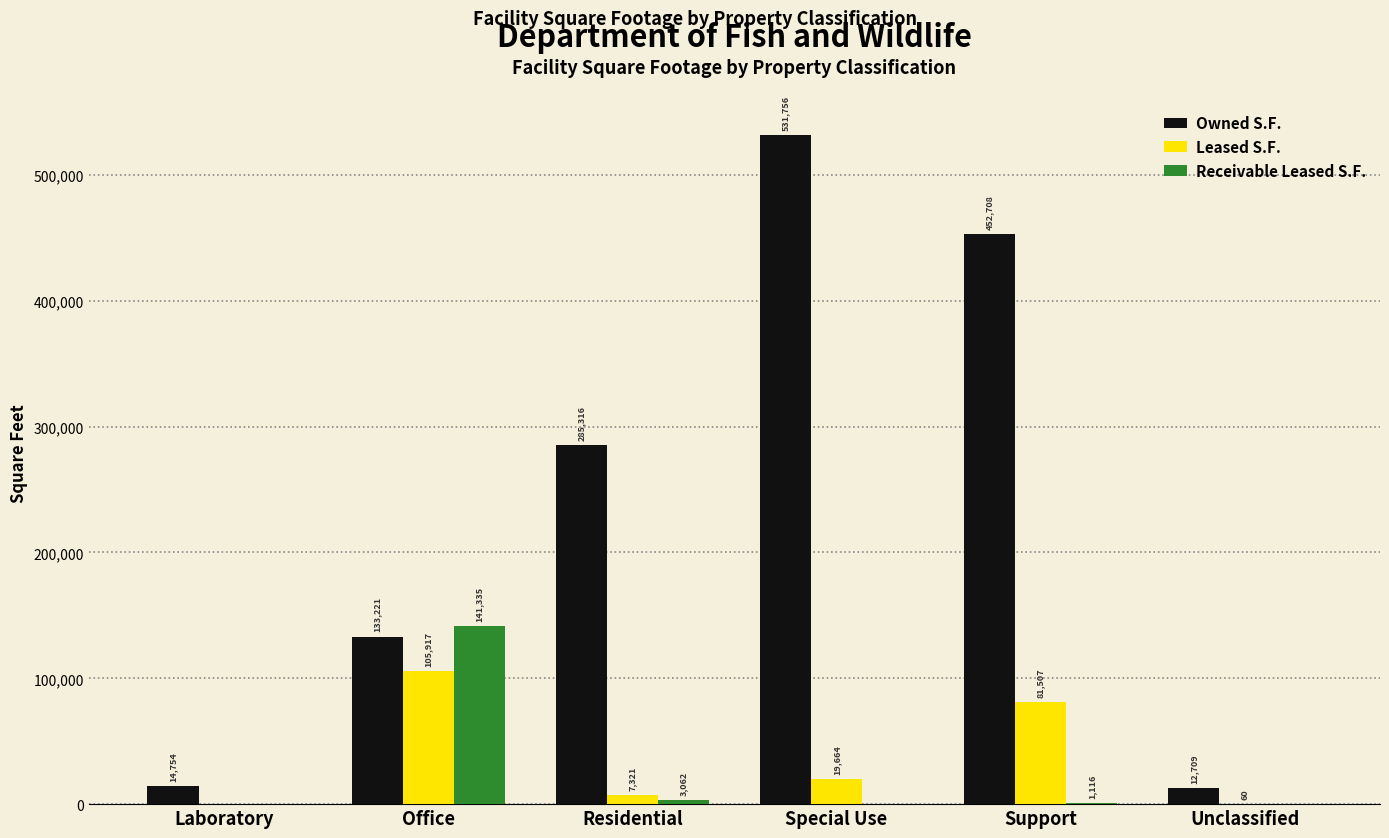

Does the chart contain stacked bars?

No